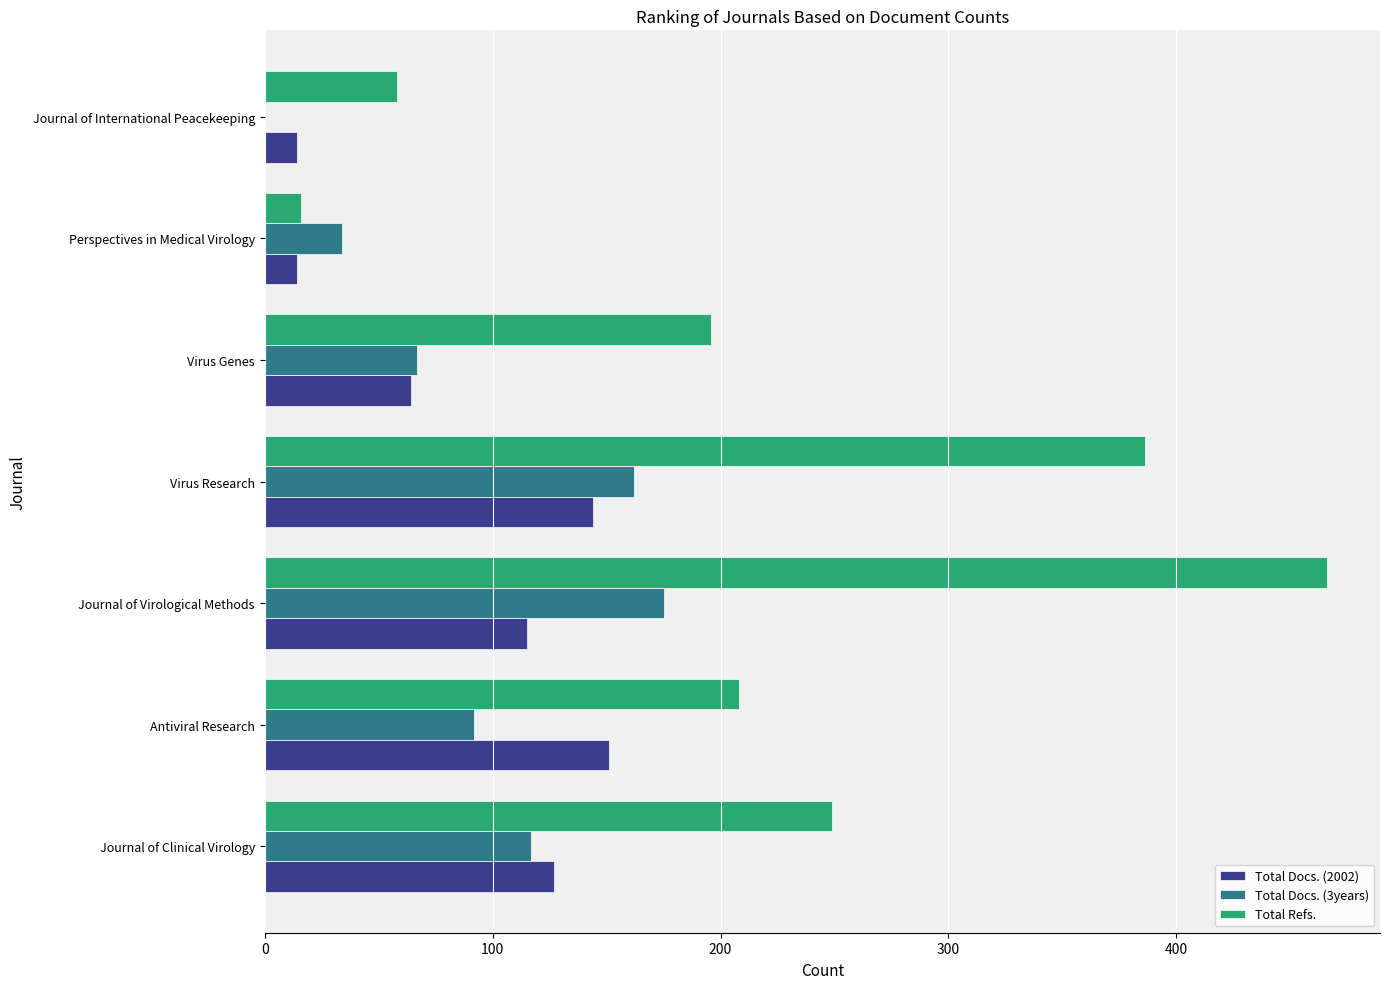

True or false: Total Refs. has a value of 102 at Journal of Clinical Virology.

False